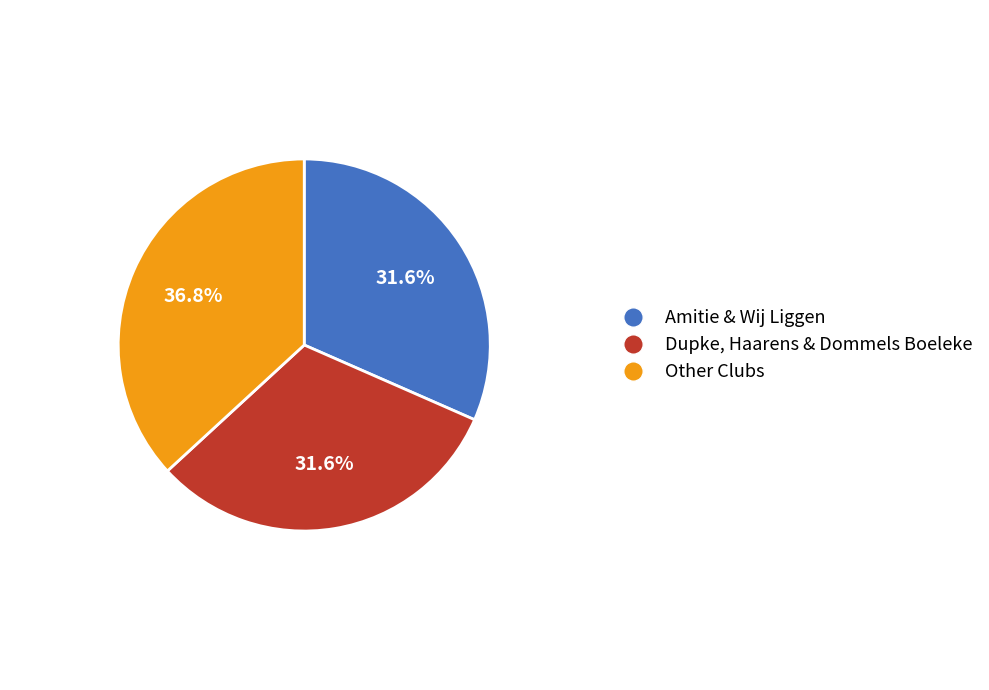

Is there a majority slice in this chart?

No